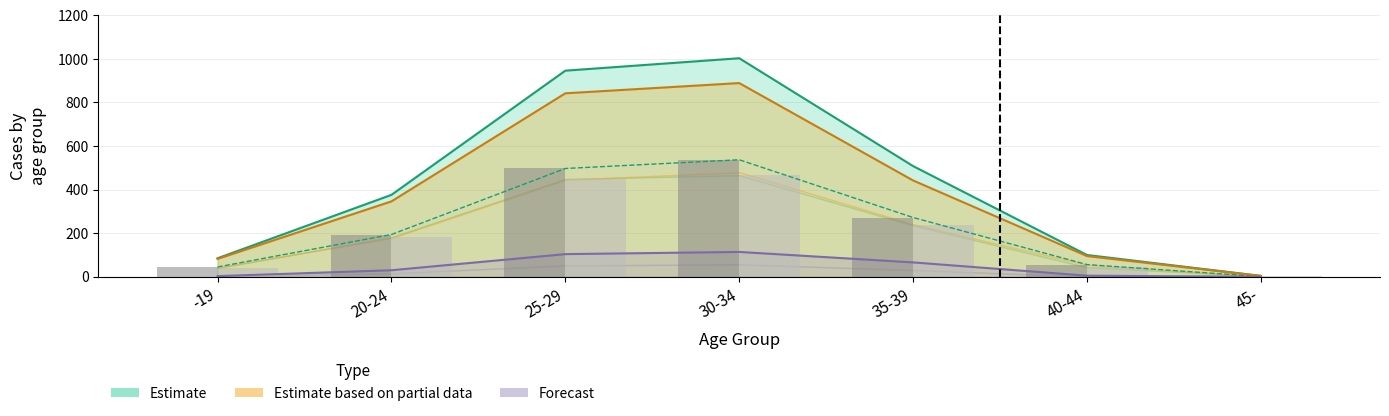

What is the value of the Male (bars) bar at the 4th from the left?

537